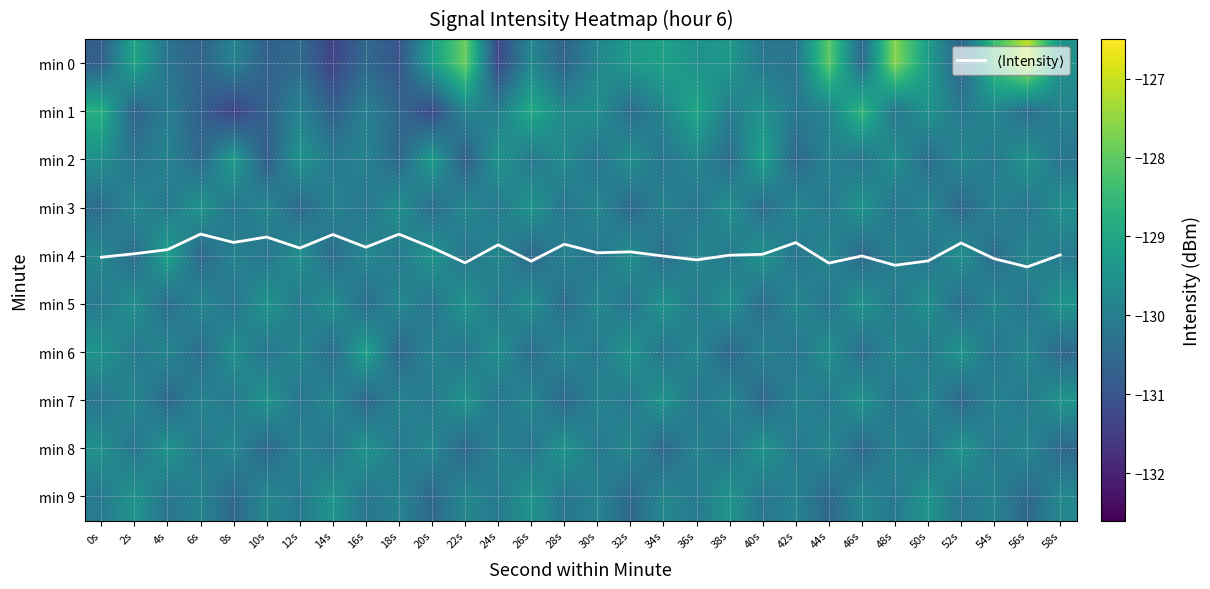

At which label is min 2 closest to -129?

40s